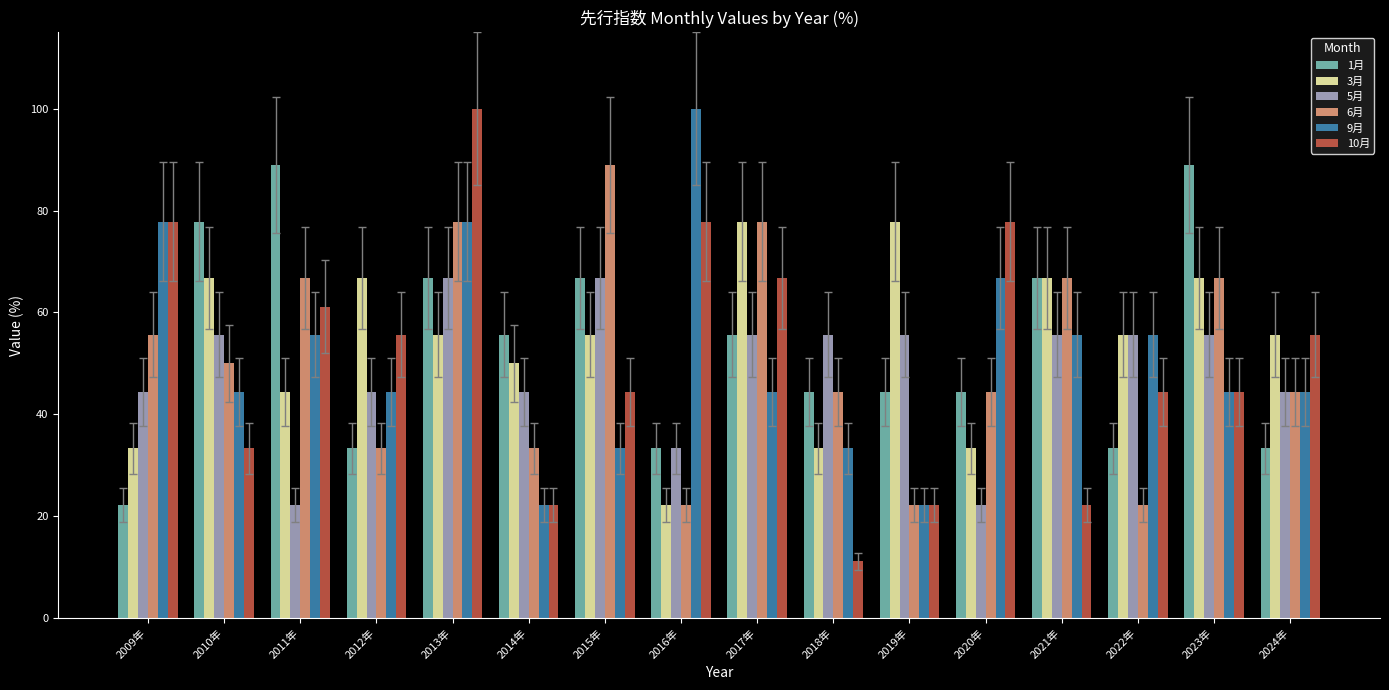

What is the maximum value shown in the chart?

100.0